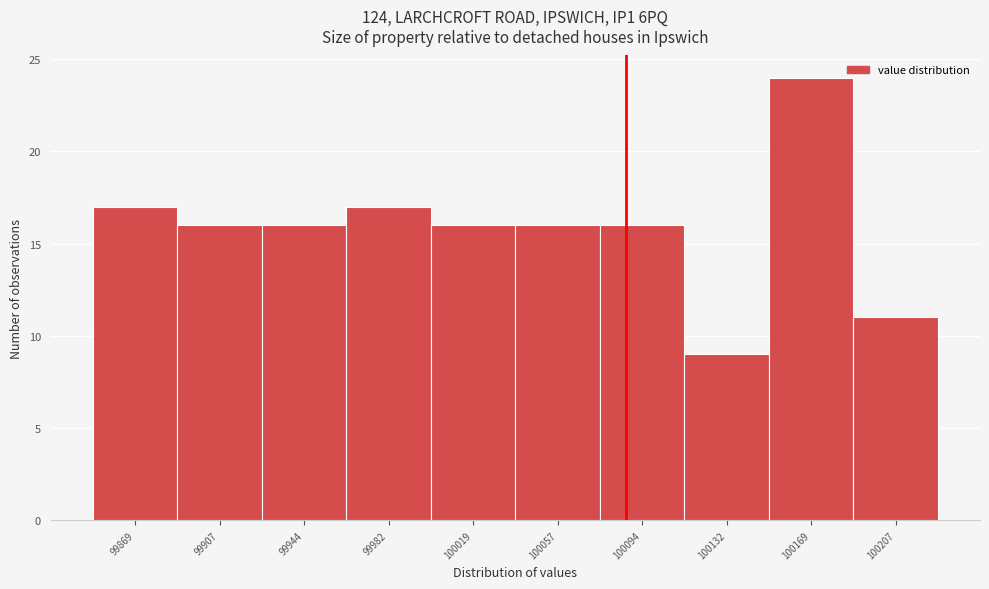

Reading left to right, list all the values displayed in this chart.

17	16	16	17	16	16	16	9	24	11